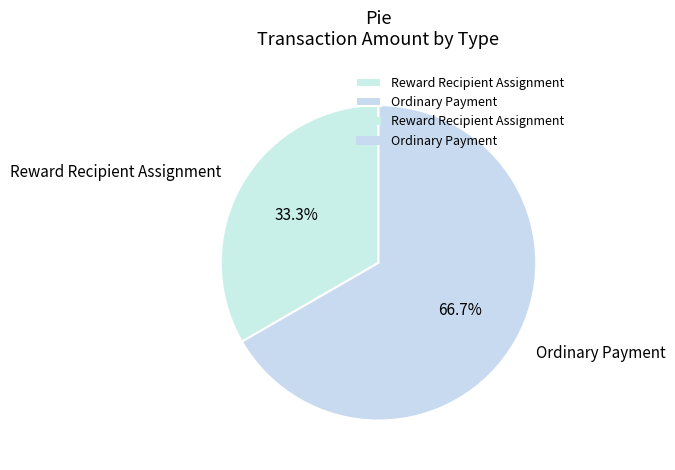

Between Reward Recipient Assignment and Ordinary Payment, which is larger?

Ordinary Payment